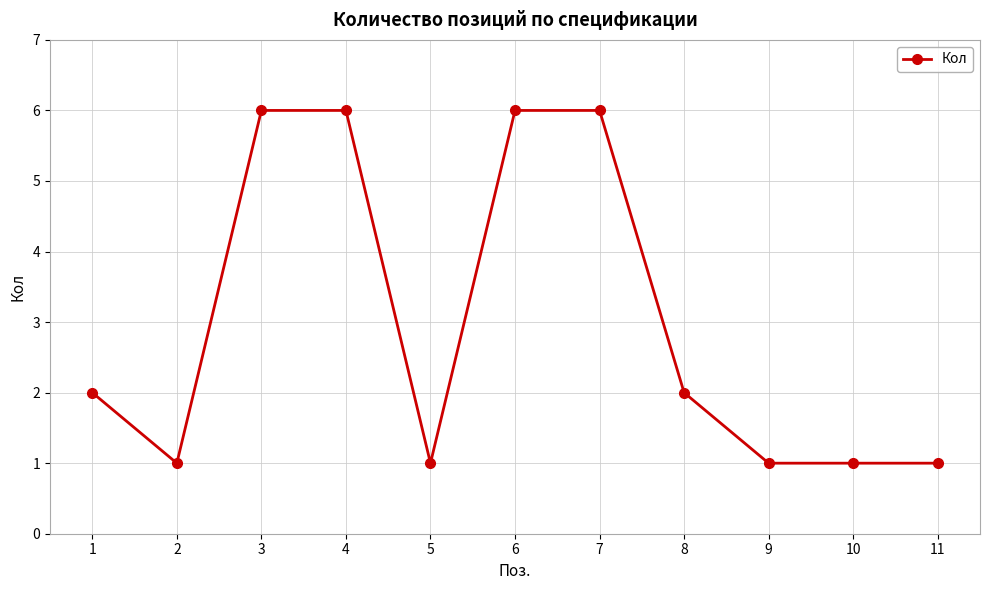

What is the maximum value shown in the chart?

6